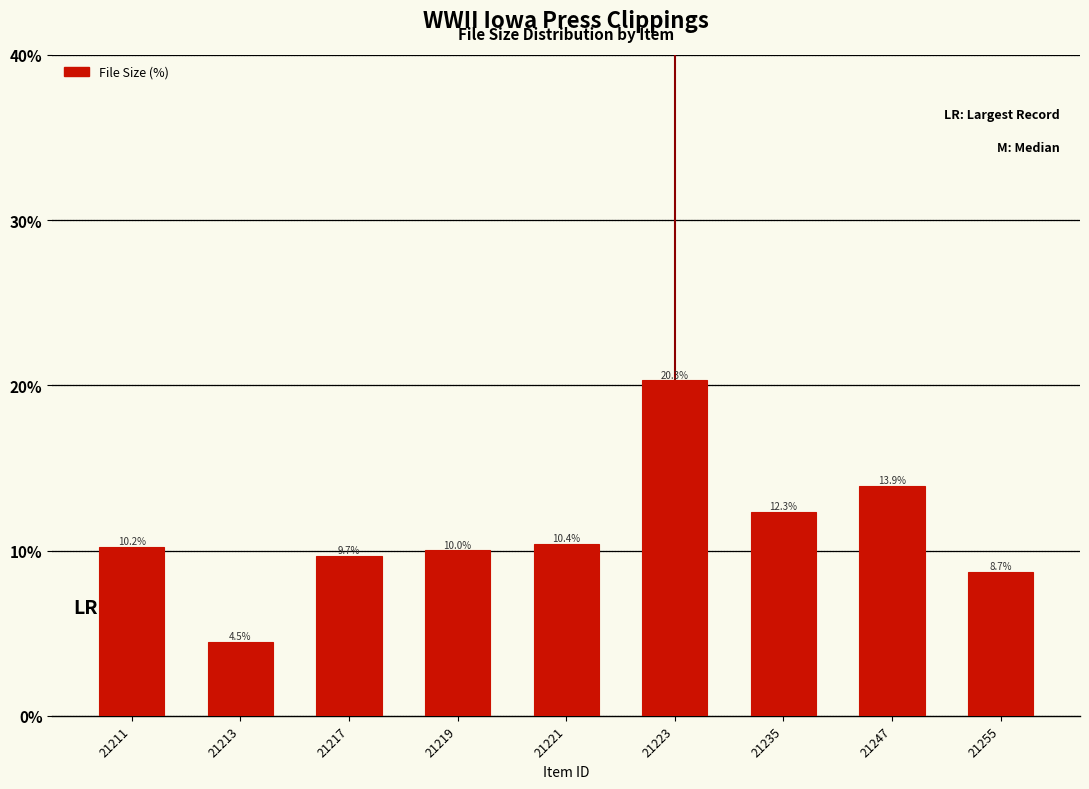

True or false: the data shows 9.7 at 21217.

True